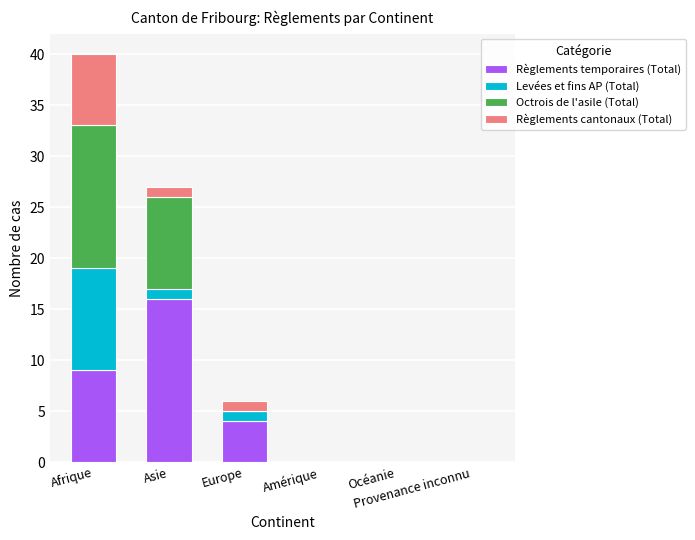

What is the sum of all Règlements temporaires (Total) values?

29